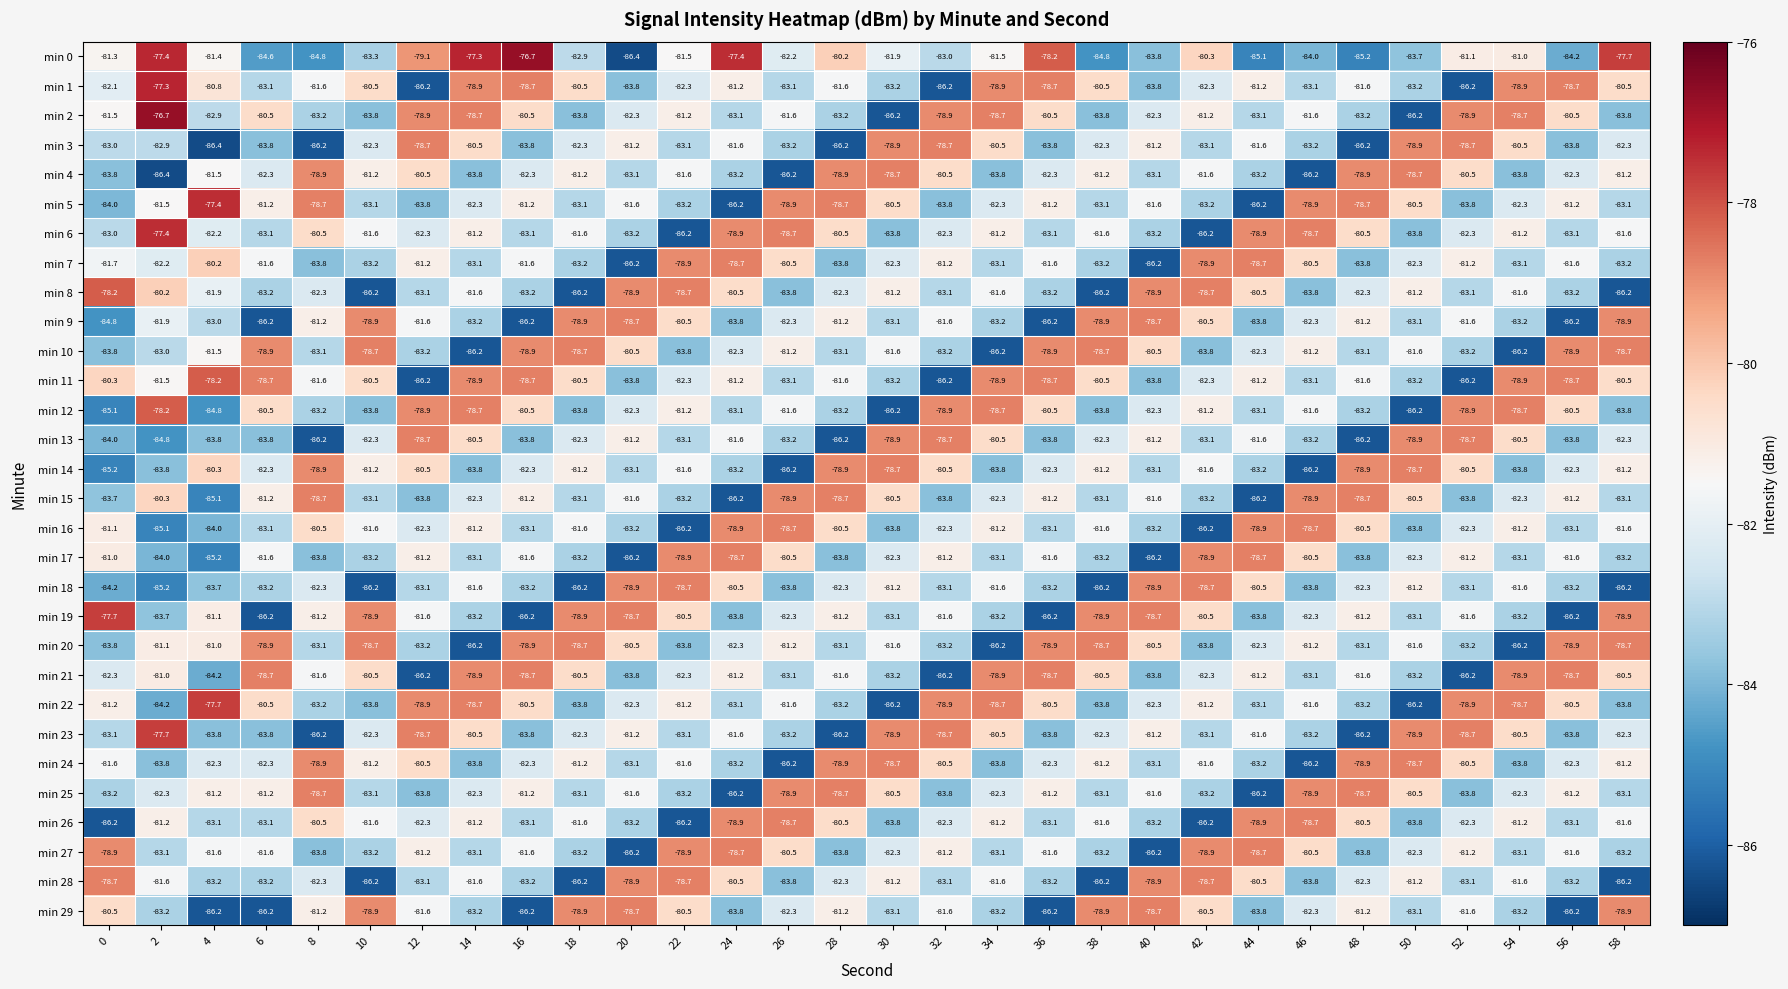

At how many categories does at least one series exceed -78?

7